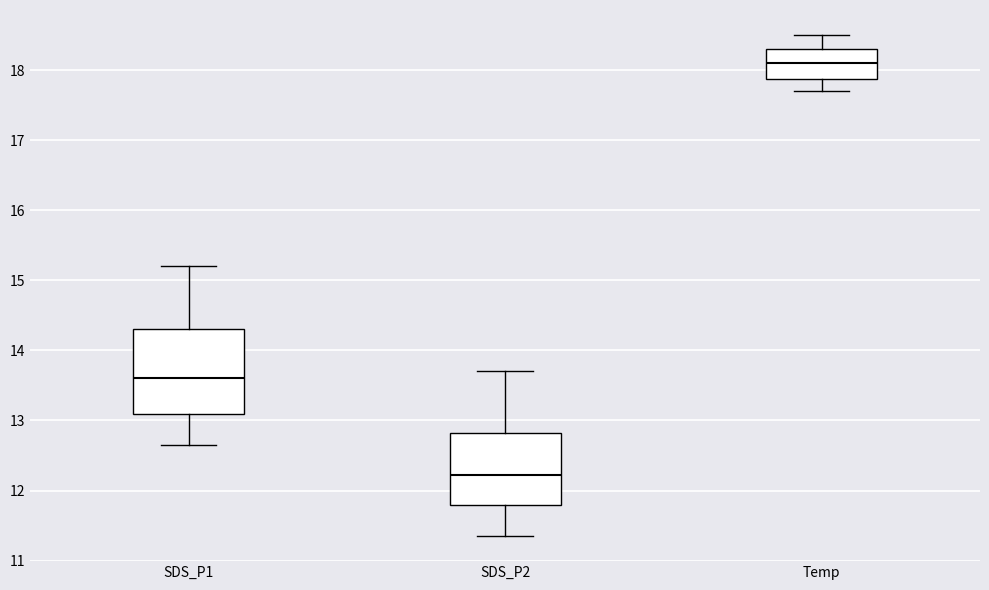

Comparing the boxes themselves (not the whiskers), which one is the tallest?

SDS_P1